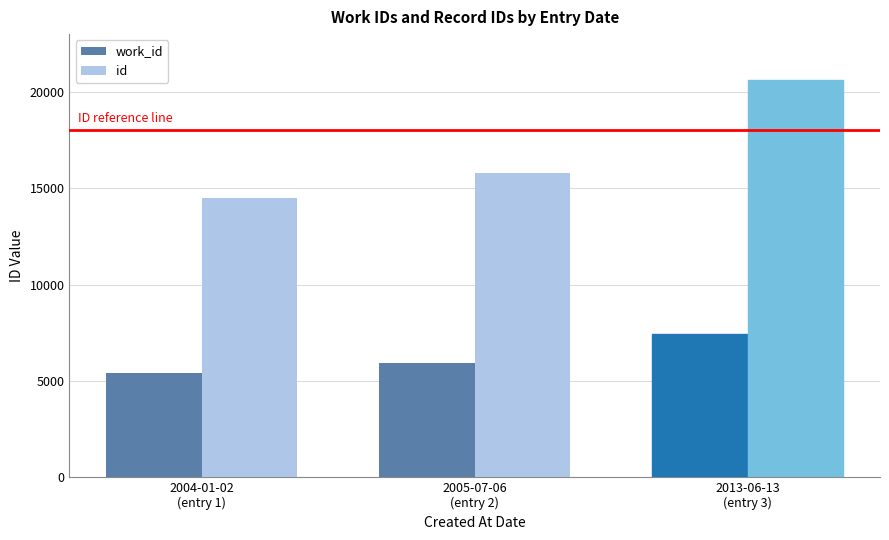

How many bars are there in each group?

2